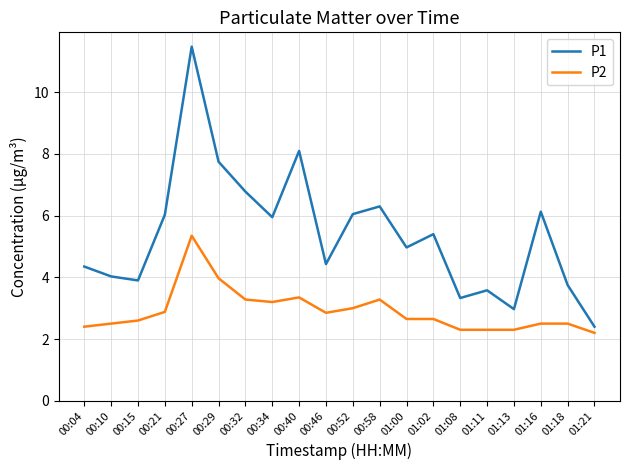

True or false: P1 and P2 cross at least once.

False